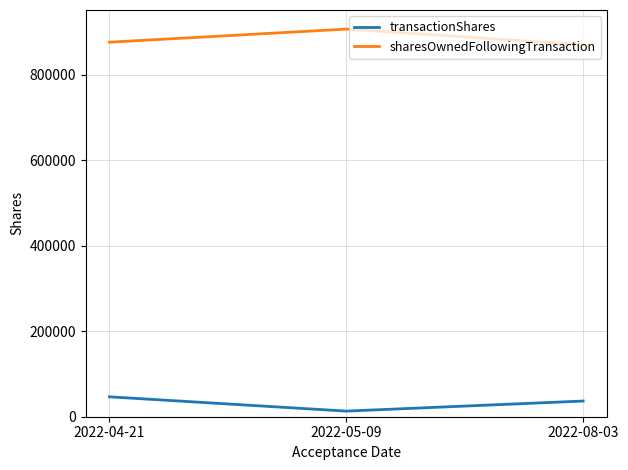

Which category has the highest value in the transactionShares series?

2022-04-21